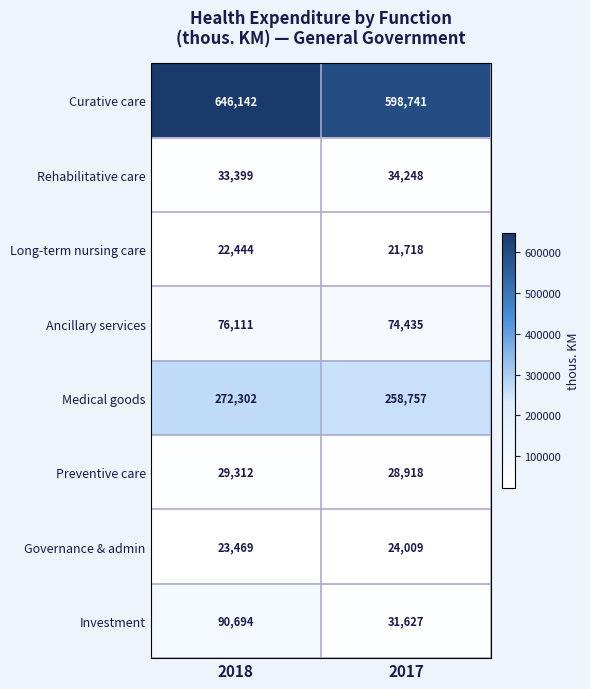

What is the spread (max minus min) of values at 2018?

623698